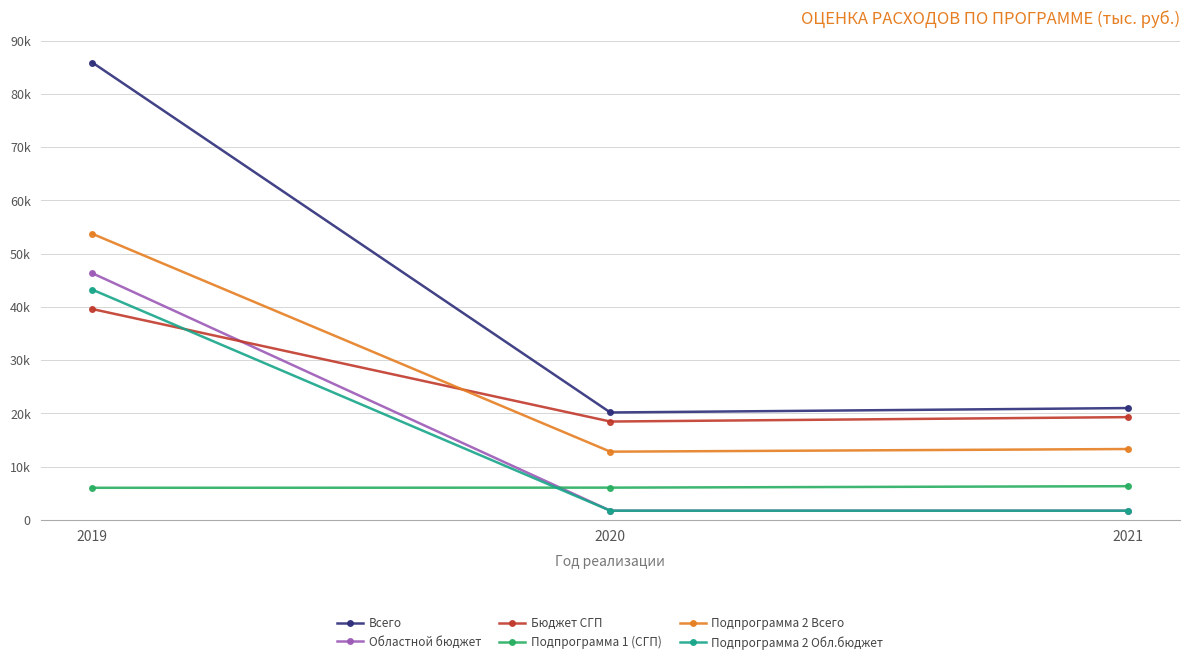

List the labels in order of Областной бюджет value, smallest first.

2020, 2021, 2019